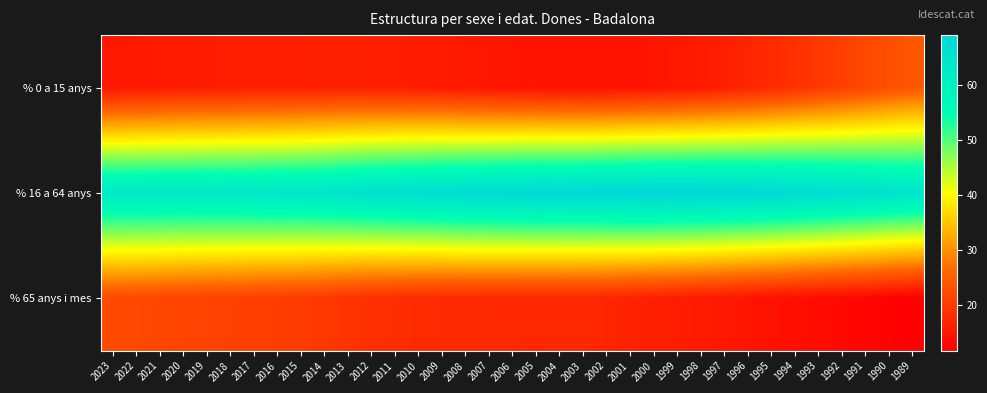

Between 2004 and 2023, which is larger?

2023